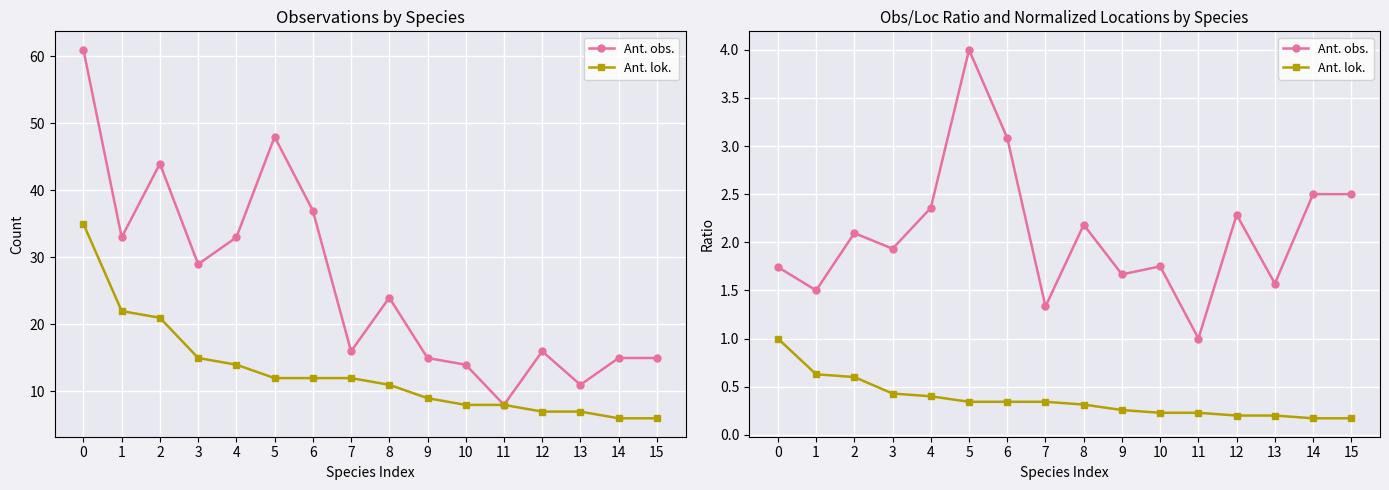

What is the value of the Ant. obs. point at the 7th from the left?

3.1